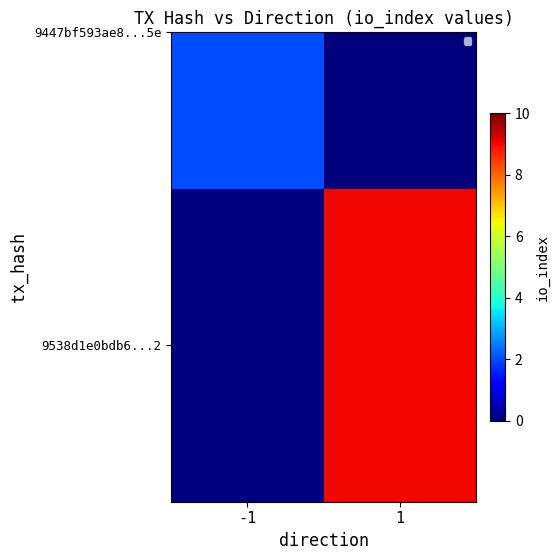

What is the difference between the values at 1 and -1?

9